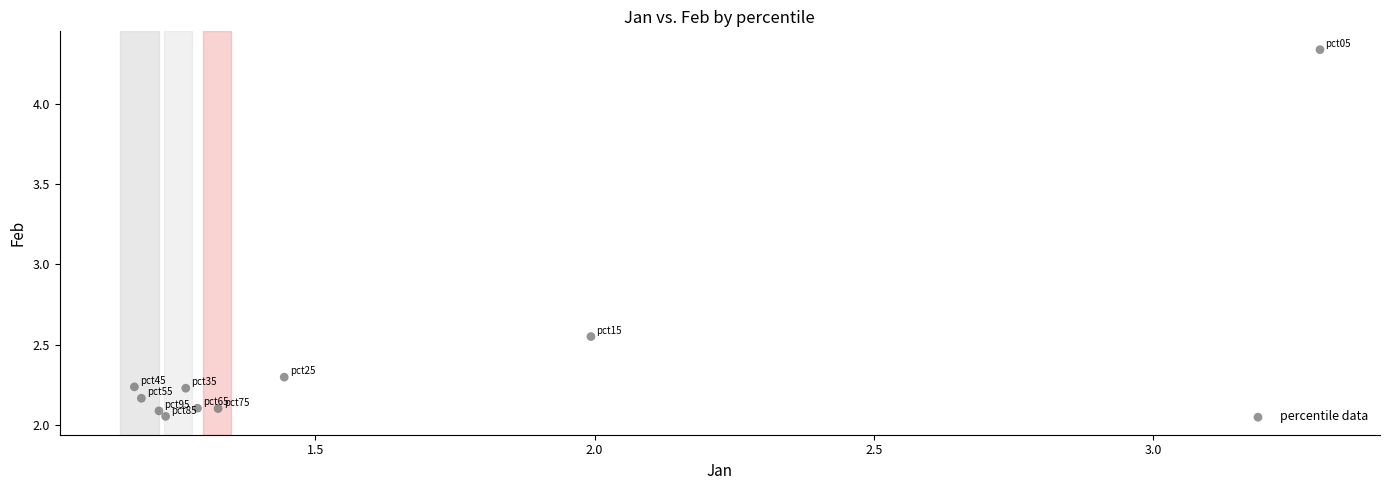

What is the average X value?

1.5